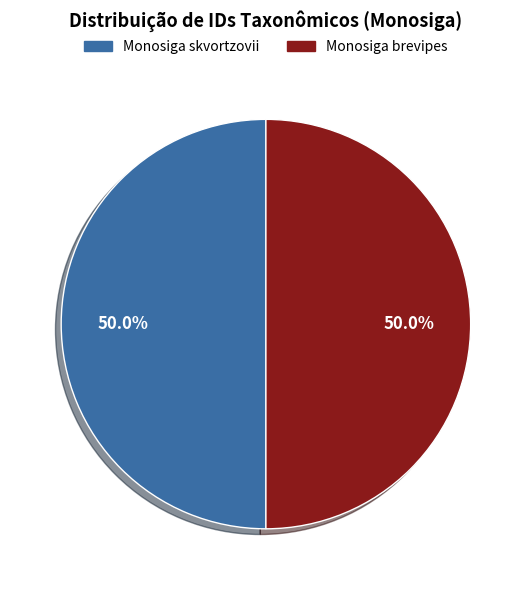

Count the number of slices in the pie.

2